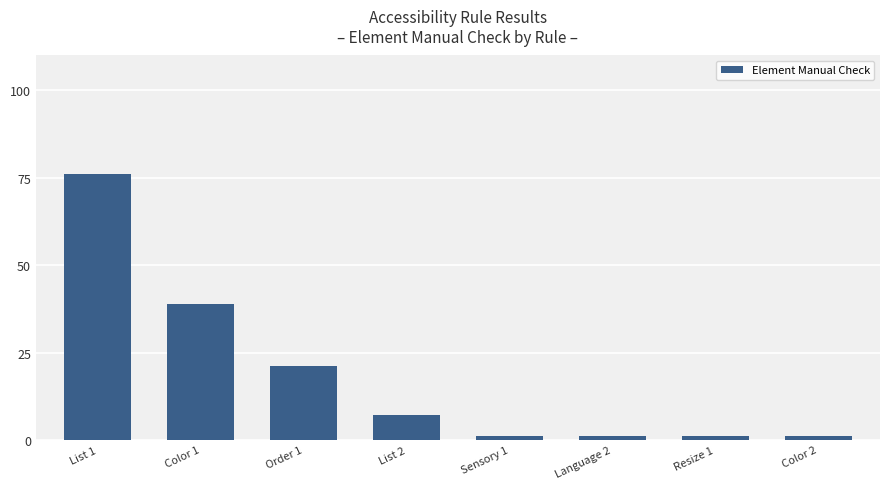

Reading left to right, what are all the values shown in this chart?

76	39	21	7	1	1	1	1